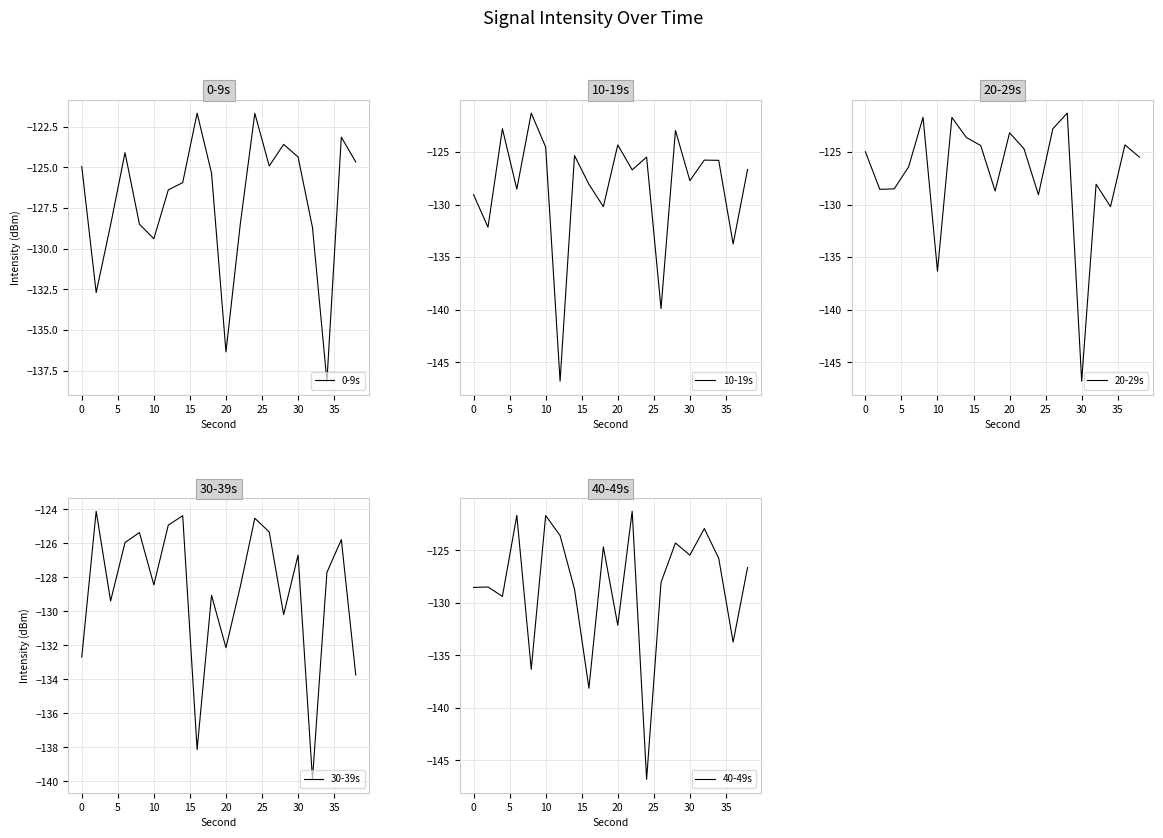

Reading left to right, what are all the values shown in this chart?

0-9s: -125.0	-132.7	-128.5	-124.1	-128.5	-129.4	-126.4	-125.9	-121.7	-125.4	-136.3	-128.4	-121.7	-124.9	-123.6	-124.4	-128.7	-138.1	-123.2	-124.7
10-19s: -129.1	-132.1	-122.8	-128.5	-121.3	-124.5	-146.8	-125.3	-128.1	-130.2	-124.3	-126.7	-125.5	-139.9	-122.9	-127.7	-125.8	-125.8	-133.7	-126.6
20-29s: -125.0	-128.5	-128.5	-126.4	-121.7	-136.3	-121.7	-123.6	-124.4	-128.7	-123.2	-124.7	-129.1	-122.8	-121.3	-146.8	-128.1	-130.2	-124.3	-125.5
30-39s: -132.7	-124.1	-129.4	-125.9	-125.4	-128.4	-124.9	-124.4	-138.1	-129.1	-132.1	-128.5	-124.5	-125.3	-130.2	-126.7	-139.9	-127.7	-125.8	-133.7
40-49s: -128.5	-128.5	-129.4	-121.7	-136.3	-121.7	-123.6	-128.7	-138.1	-124.7	-132.1	-121.3	-146.8	-128.1	-124.3	-125.5	-122.9	-125.8	-133.7	-126.6